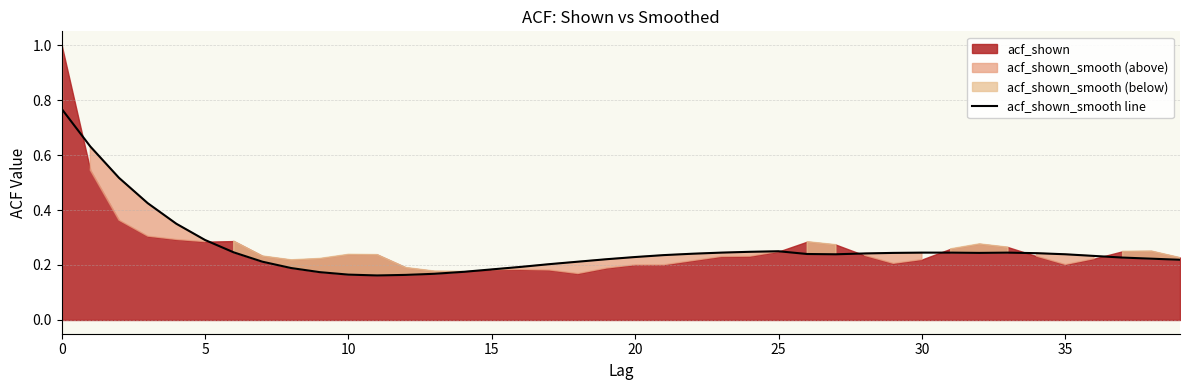

What is the smallest value displayed?

0.2